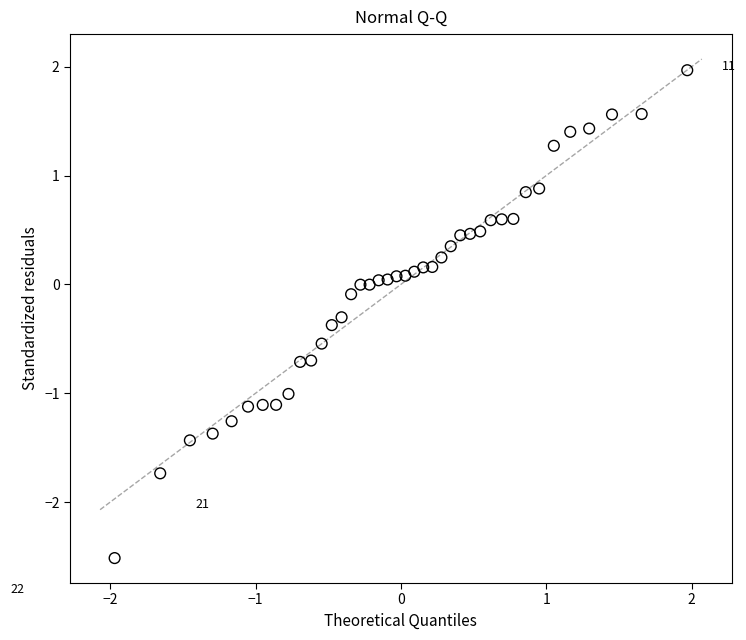

What is the range of X values (max minus min)?

3.9